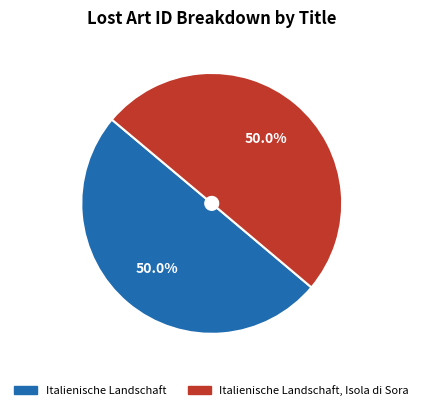

What percentage is the Italienische Landschaft slice, to the nearest percent?

50%